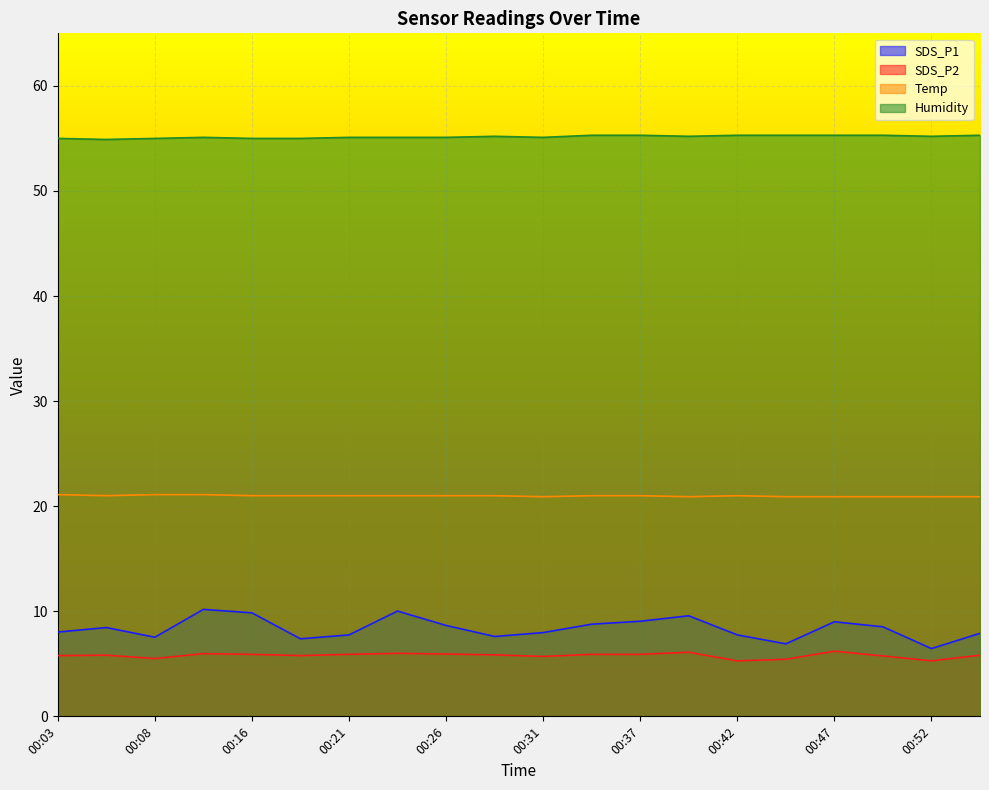

Which label corresponds to the smallest value in the chart?

00:42